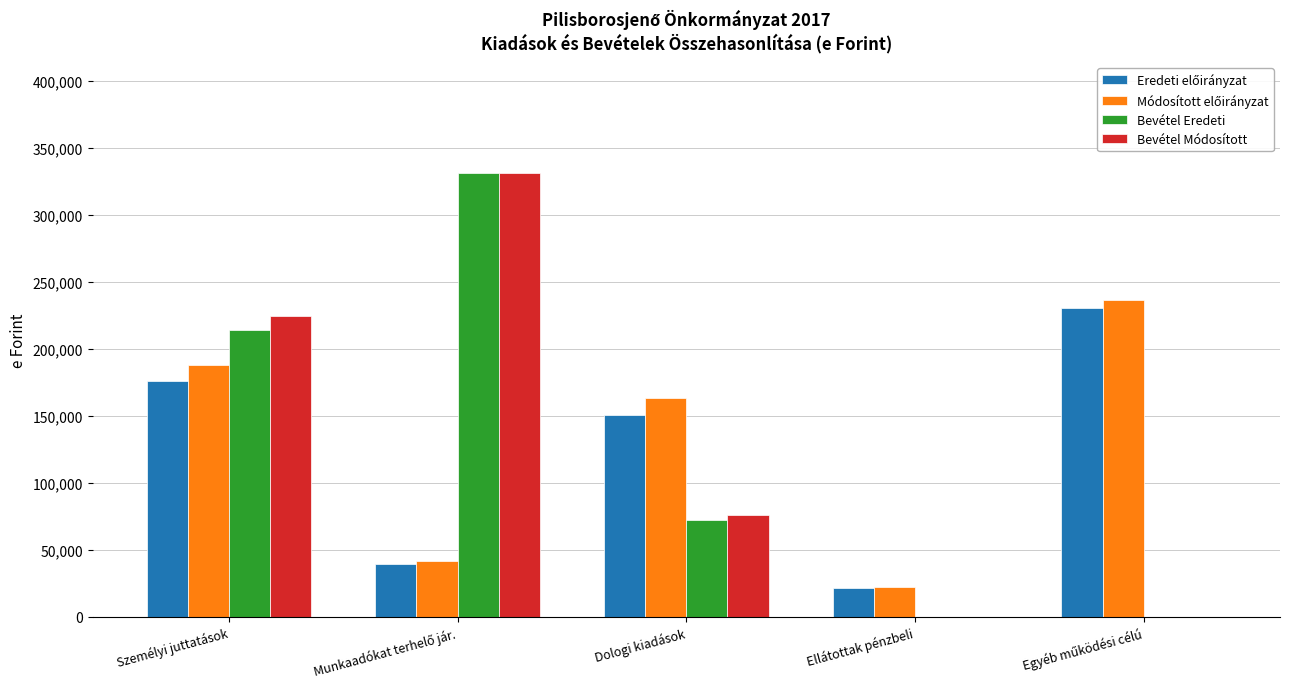

At which category is the sum across all series the highest?

Személyi juttatások